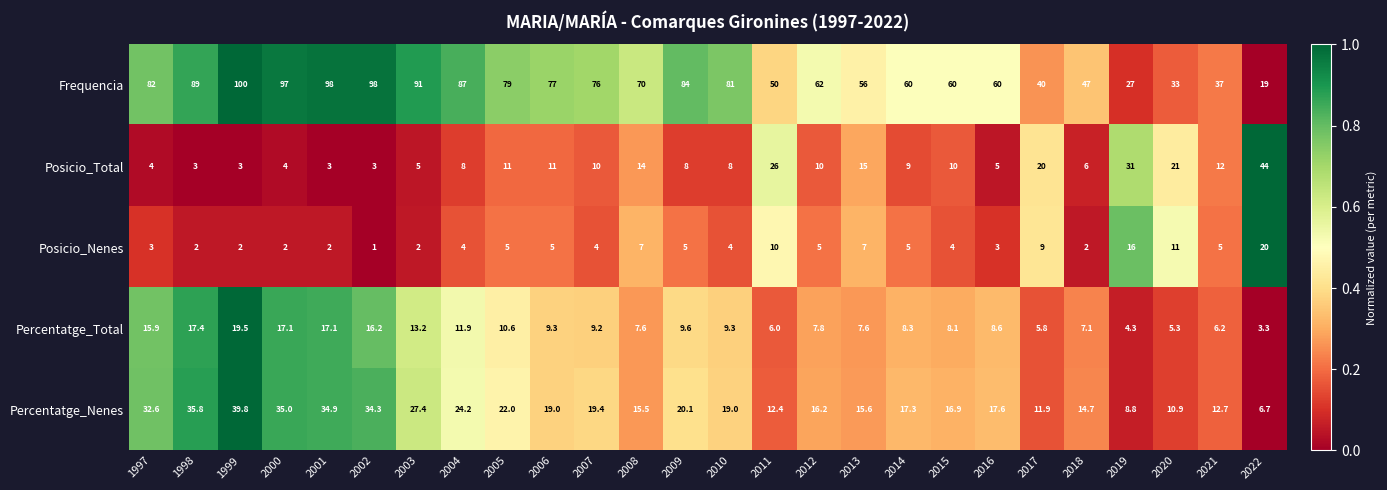

What is the difference between the Frequencia values at 2002 and 2000?

1.0